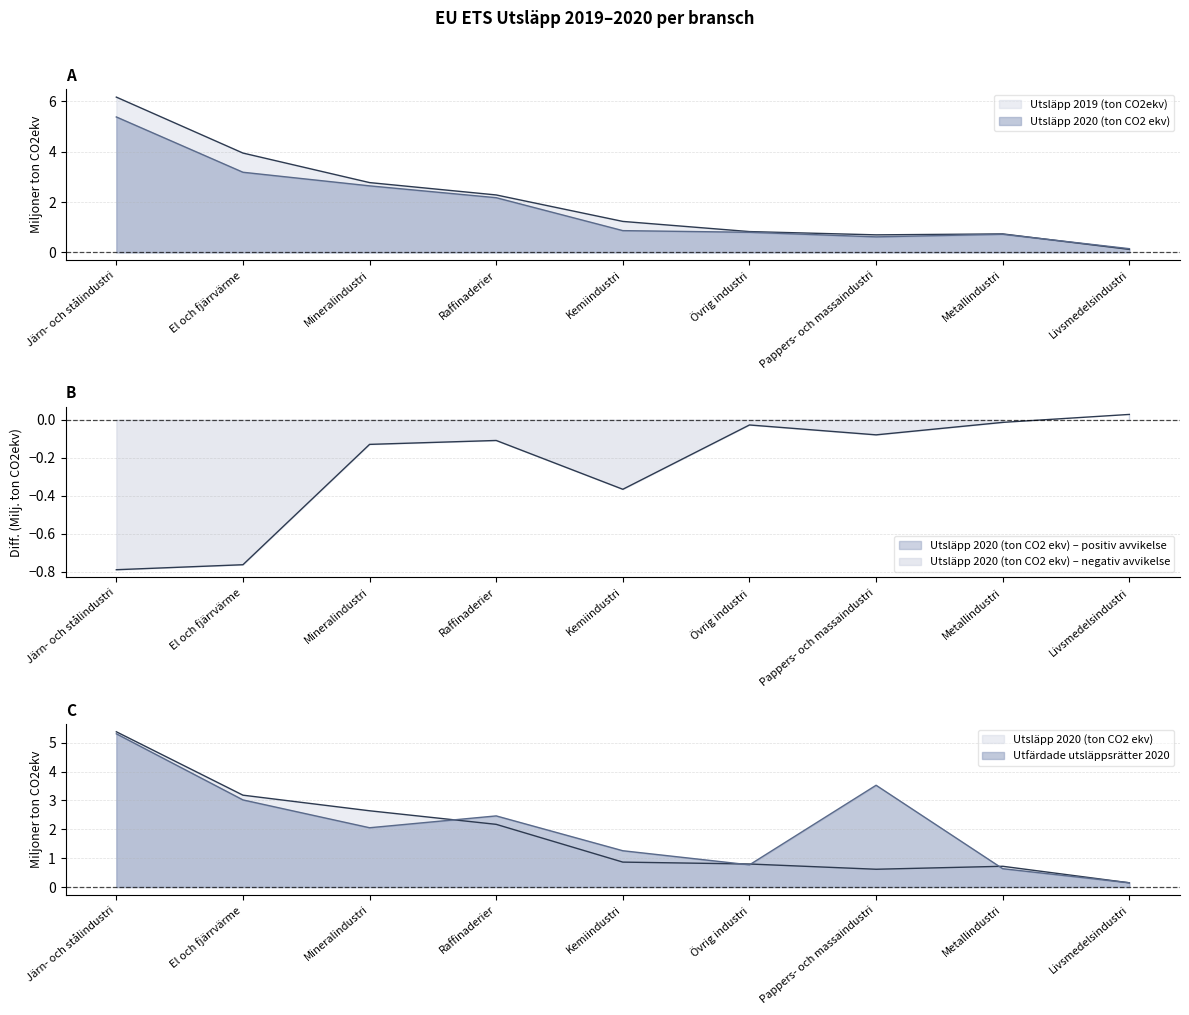

True or false: Utfärdade utsläppsrätter 2020 and Utsläpp 2019 (ton CO2ekv) cross at least once.

True